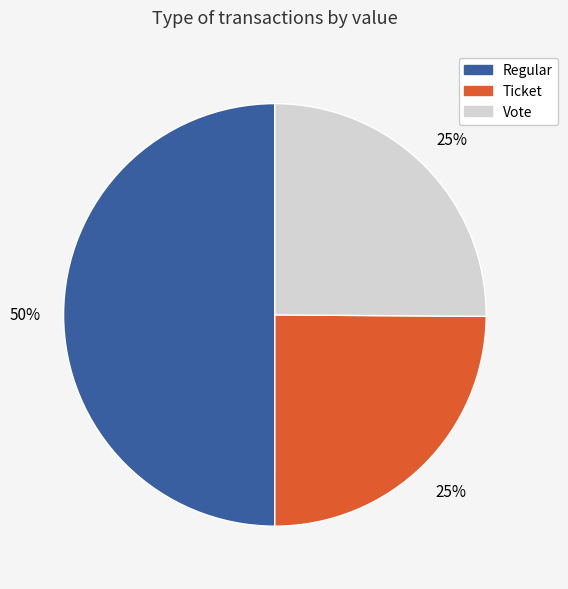

To the nearest percent, what is the combined percentage of Ticket and Vote?

50%